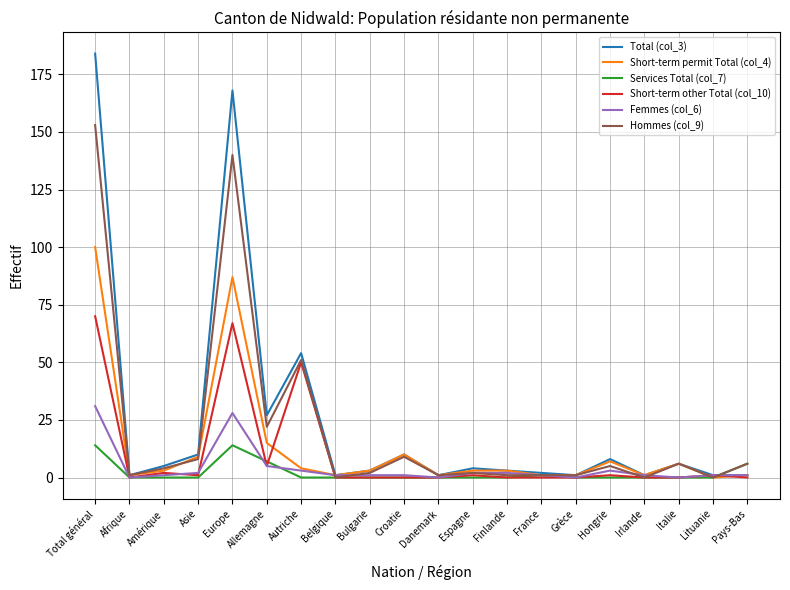

What position from the right is Bulgarie?

12